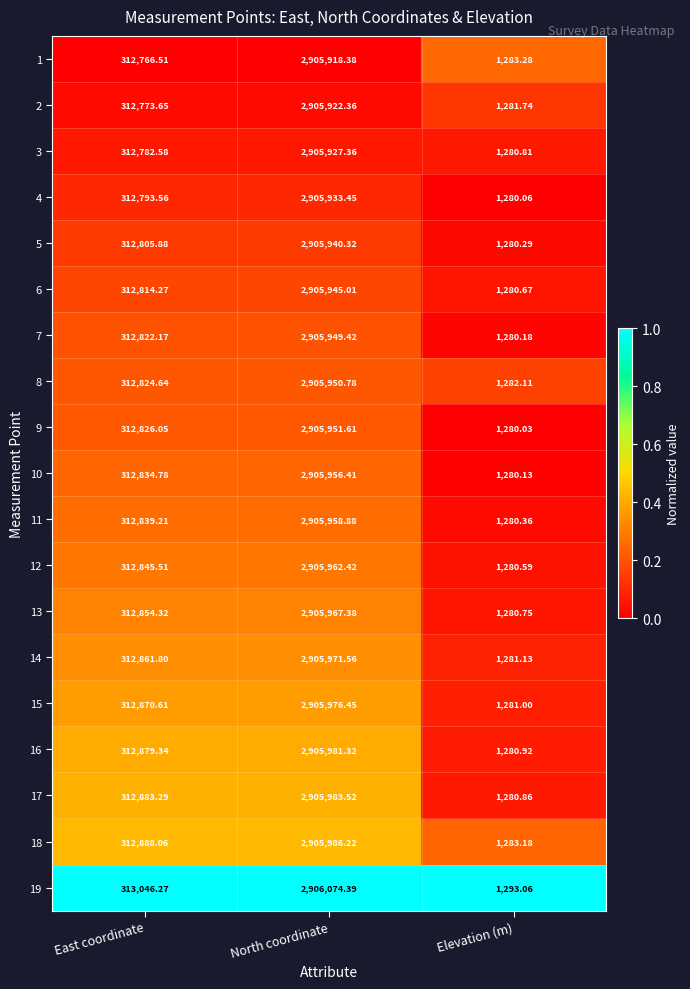

Where does the 7 series first go above 312822?

East coordinate